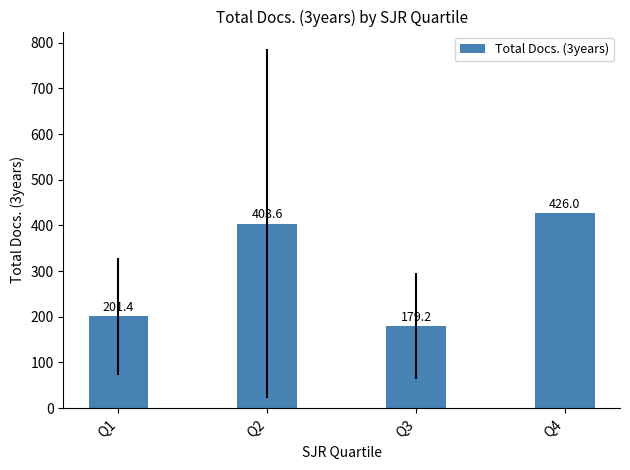

What is the change in value from Q1 to Q3?

-22.1